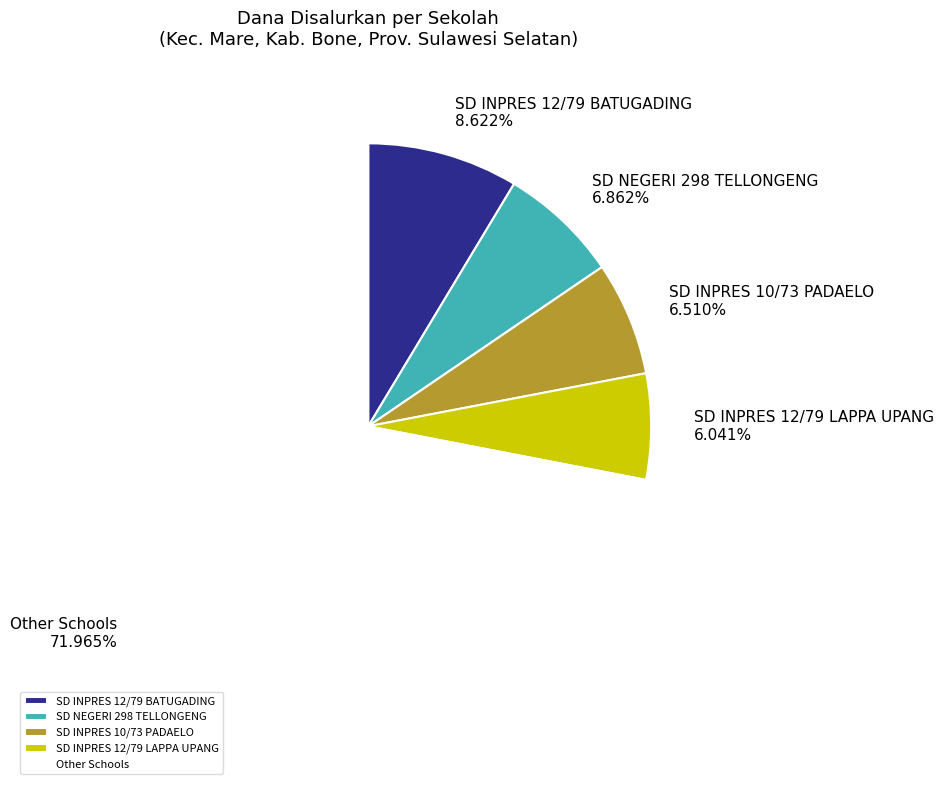

Does SD NEGERI 298 TELLONGENG account for over 50% of the chart?

No